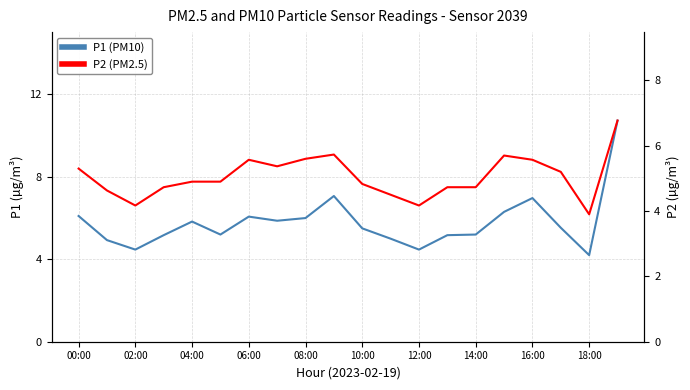

What is the difference between the maximum and minimum values in the P1 (PM10) series?

6.5